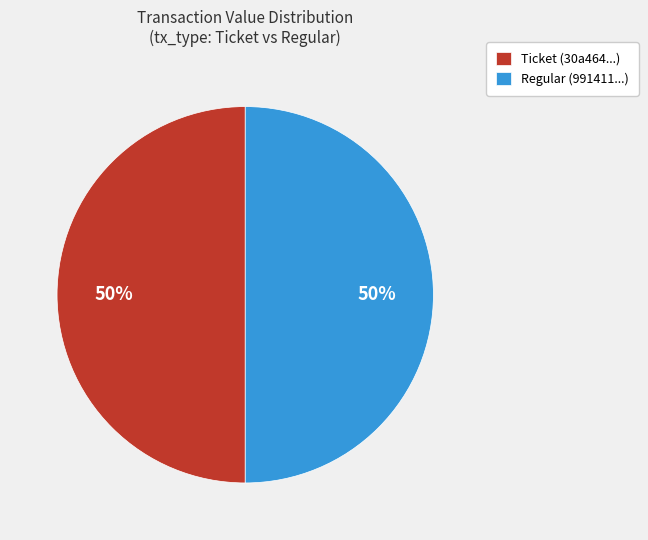

True or false: Ticket (30a464...) accounts for 60% of the total.

False